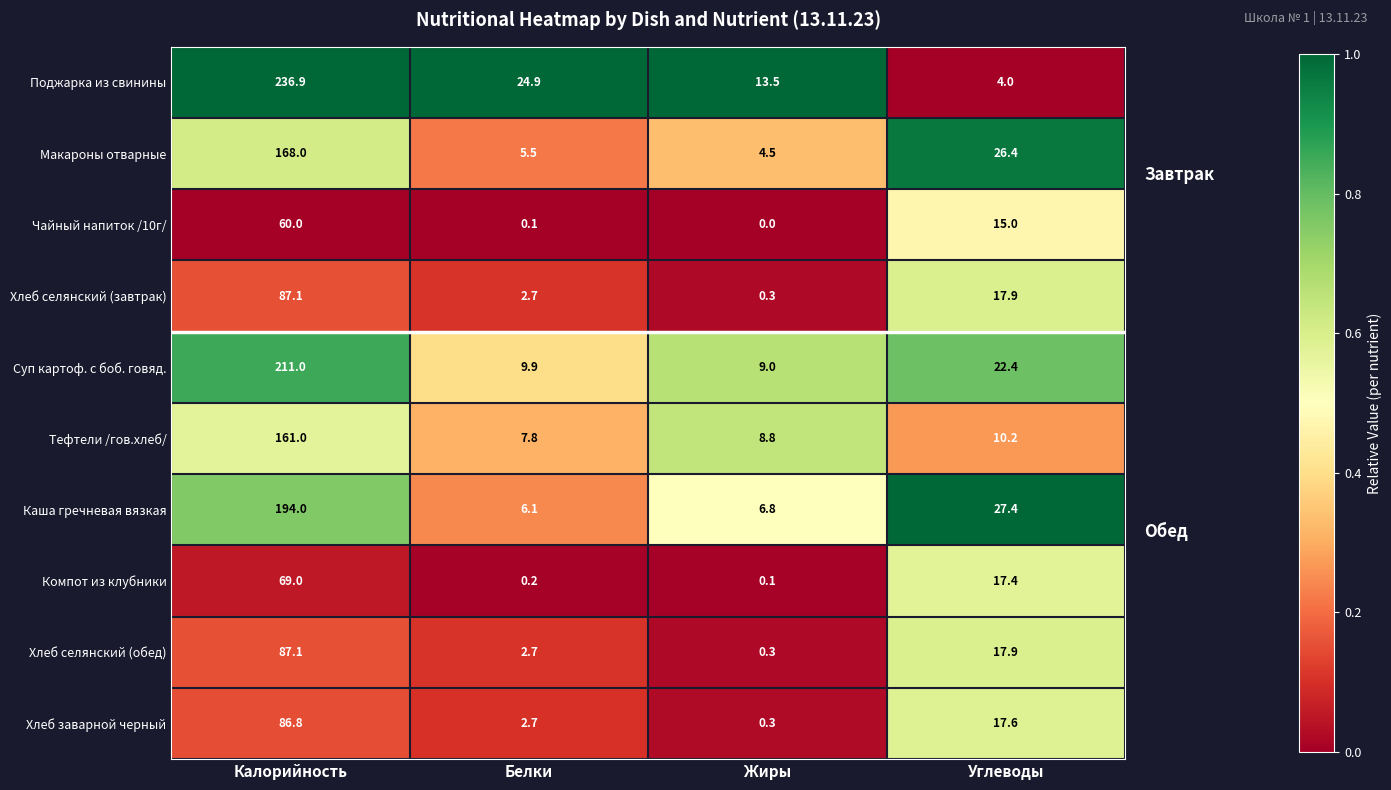

Which series has the widest spread of values?

Поджарка из свинины